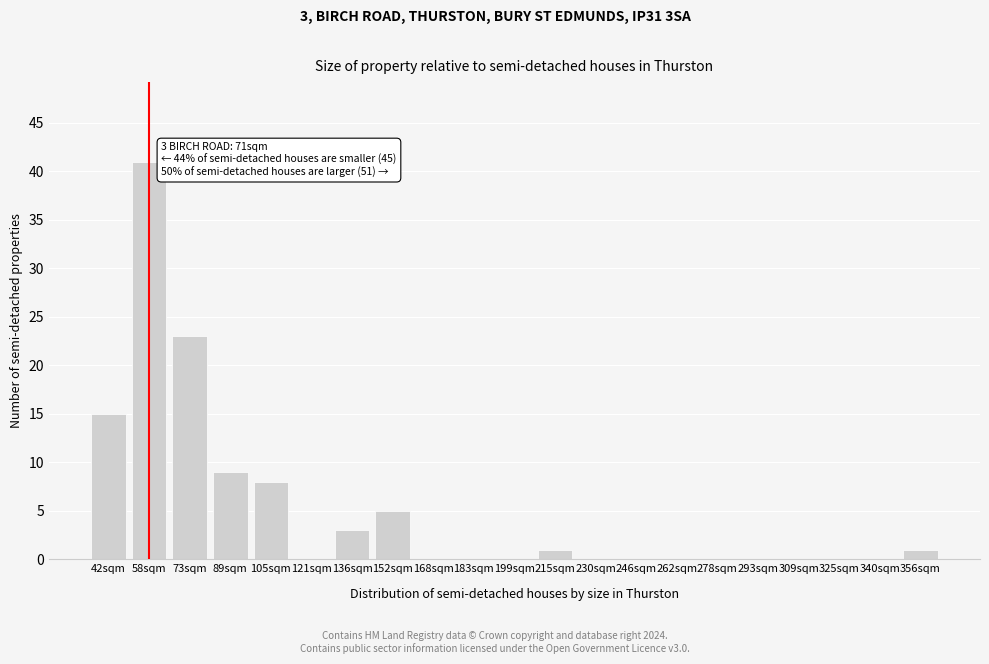

Reading left to right, list all the values displayed in this chart.

42sqm=15	58sqm=41	73sqm=23	89sqm=9	105sqm=8	121sqm=0	136sqm=3	152sqm=5	168sqm=0	183sqm=0	199sqm=0	215sqm=1	230sqm=0	246sqm=0	262sqm=0	278sqm=0	293sqm=0	309sqm=0	325sqm=0	340sqm=0	356sqm=1